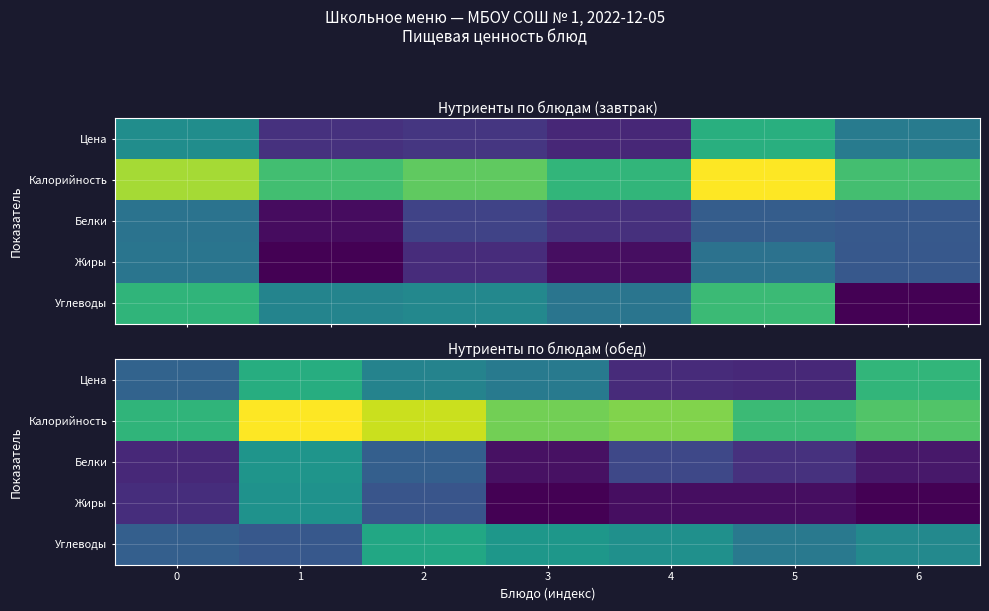

At which category is the sum across all series the highest?

1